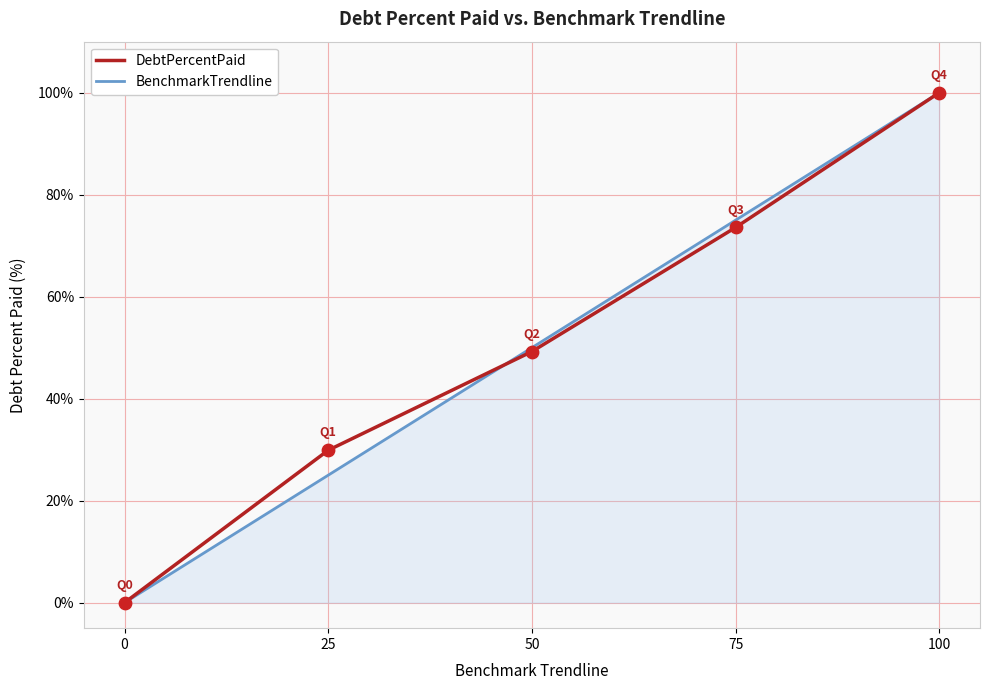

What are all the series names shown in the legend?

DebtPercentPaid, BenchmarkTrendline